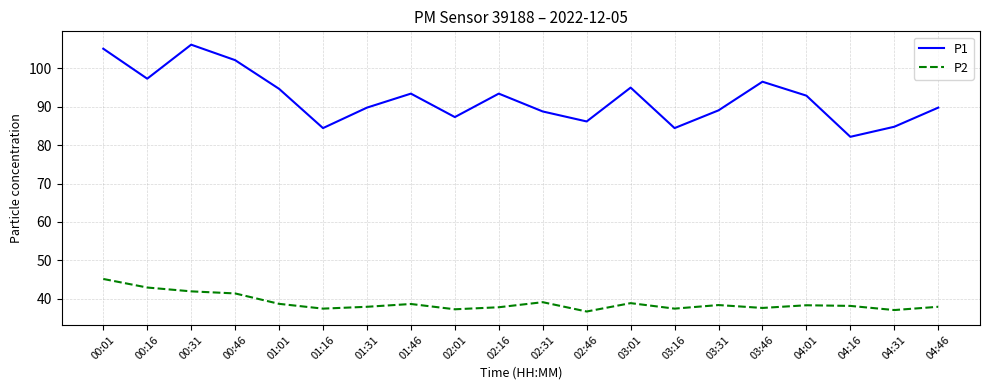

Which label corresponds to the largest value in the chart?

00:31